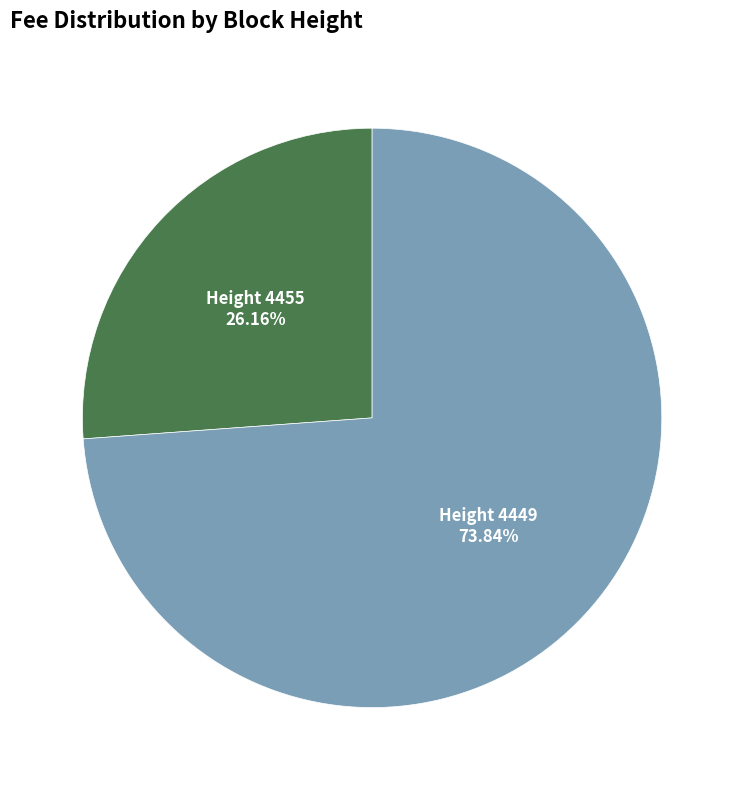

What is the majority slice?

Height 4449 73.84%